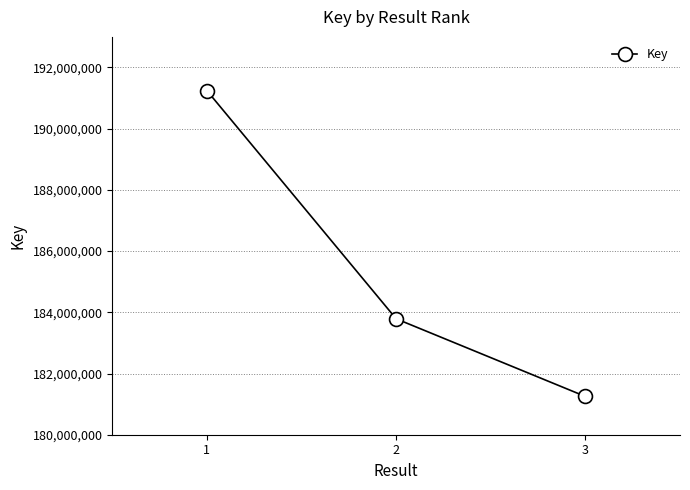

What is the value of the 1st point from the left?

191243638